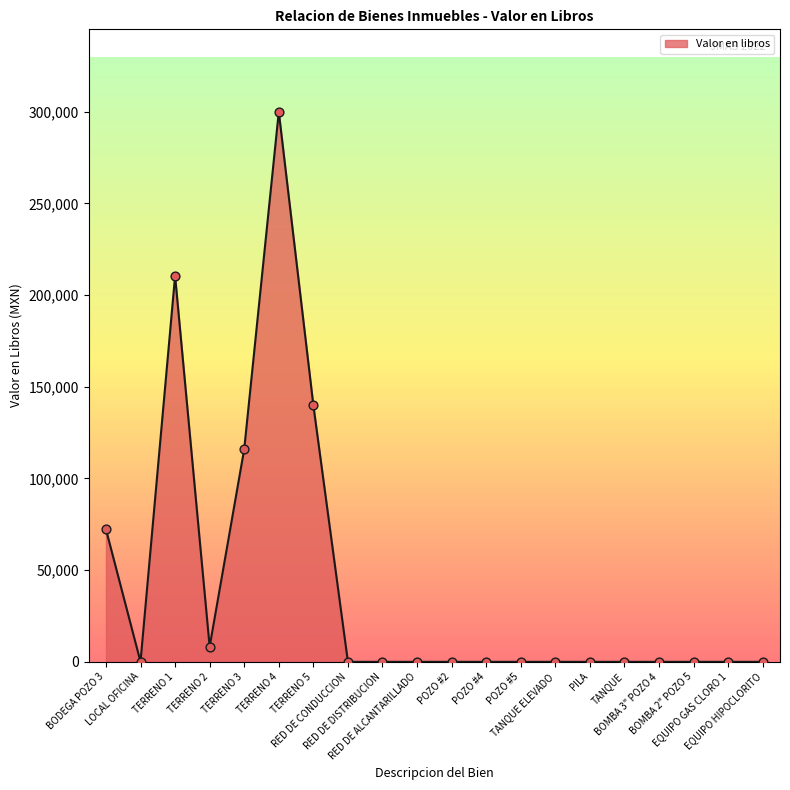

Which has a higher value, BOMBA 2" POZO 5 or TERRENO 3?

TERRENO 3